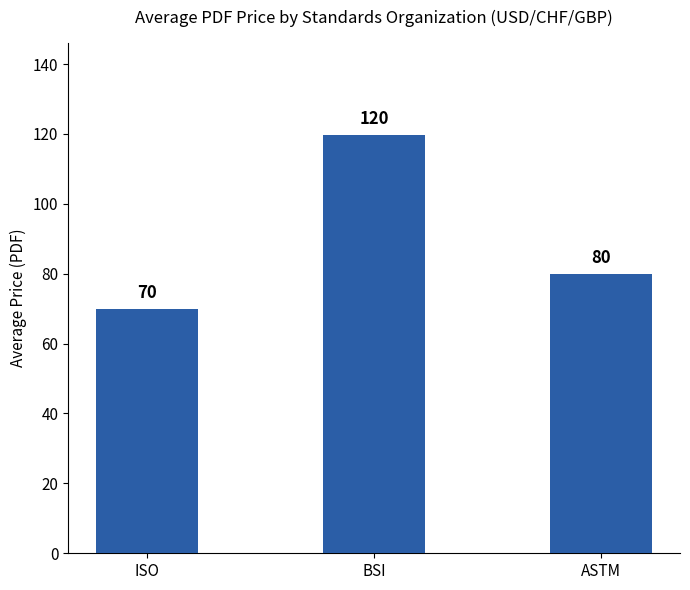

Rank the categories by value from highest to lowest.

BSI, ASTM, ISO